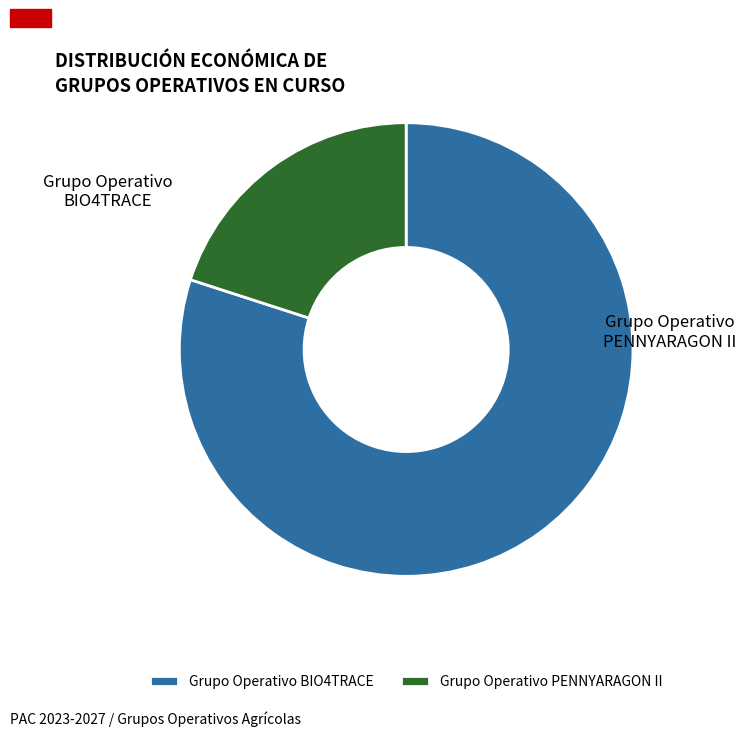

True or false: Grupo Operativo PENNYARAGON II accounts for 20% of the total.

True